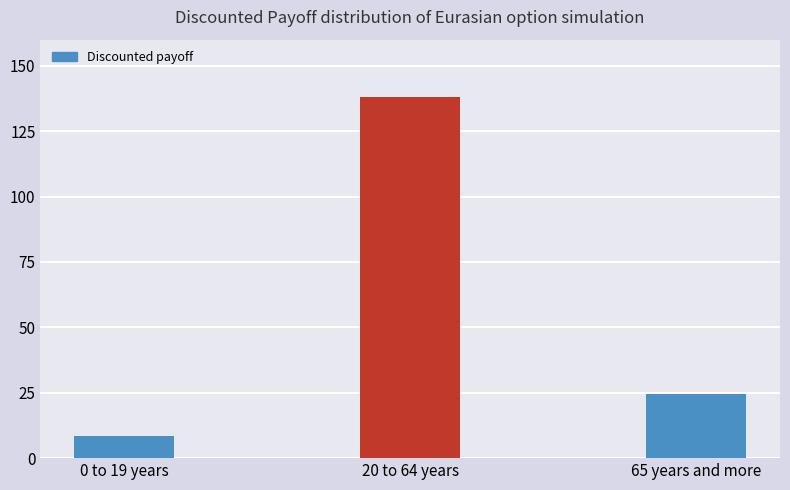

Between 0 to 19 years and 20 to 64 years, which is larger?

20 to 64 years